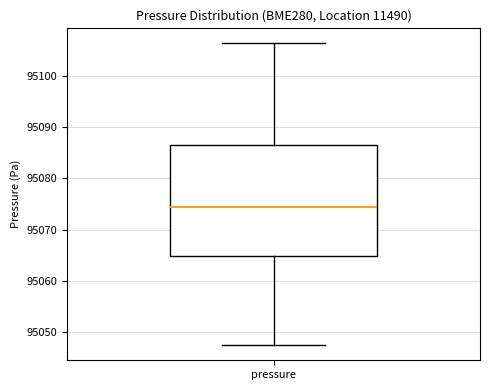

Transcribe this box plot: give where the median line is, the range the box spans, and where the two whiskers end, as read against the y-axis. The values are not printed on the chart, so give them approximately, as read against the axis.

median 95074, box 95065 to 95086, whiskers 95048 to 95106